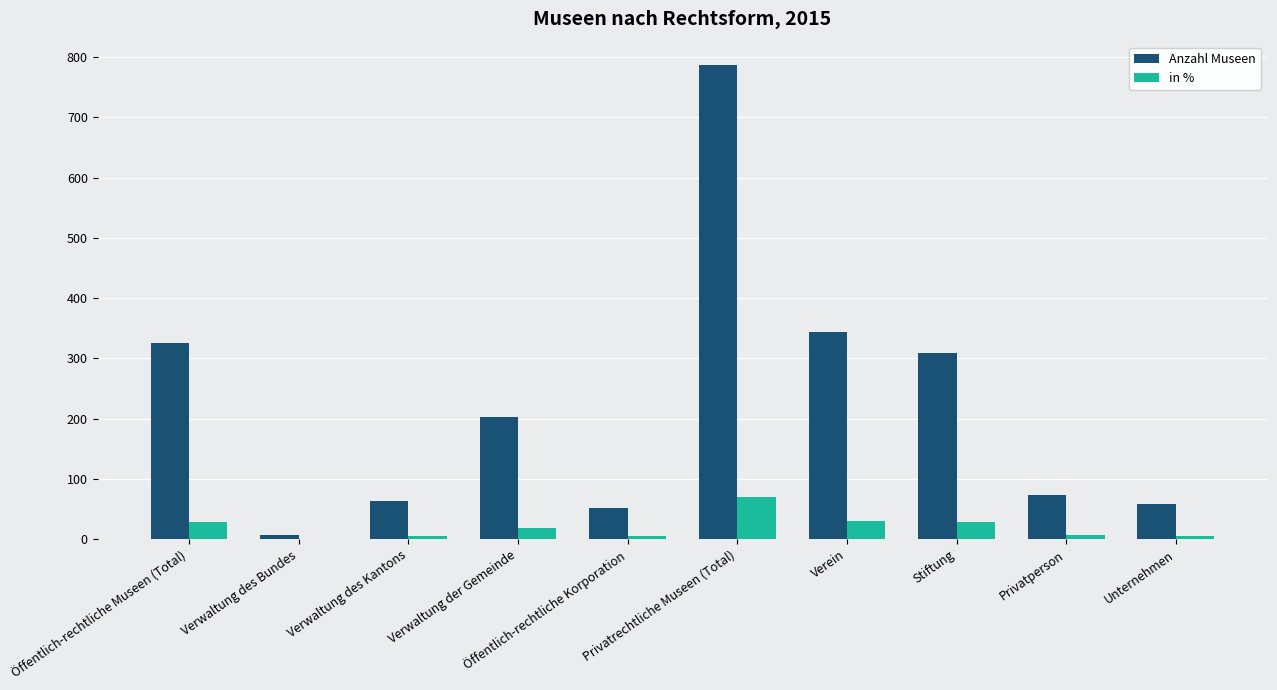

What is the sum of all Anzahl Museen values?

2222.0